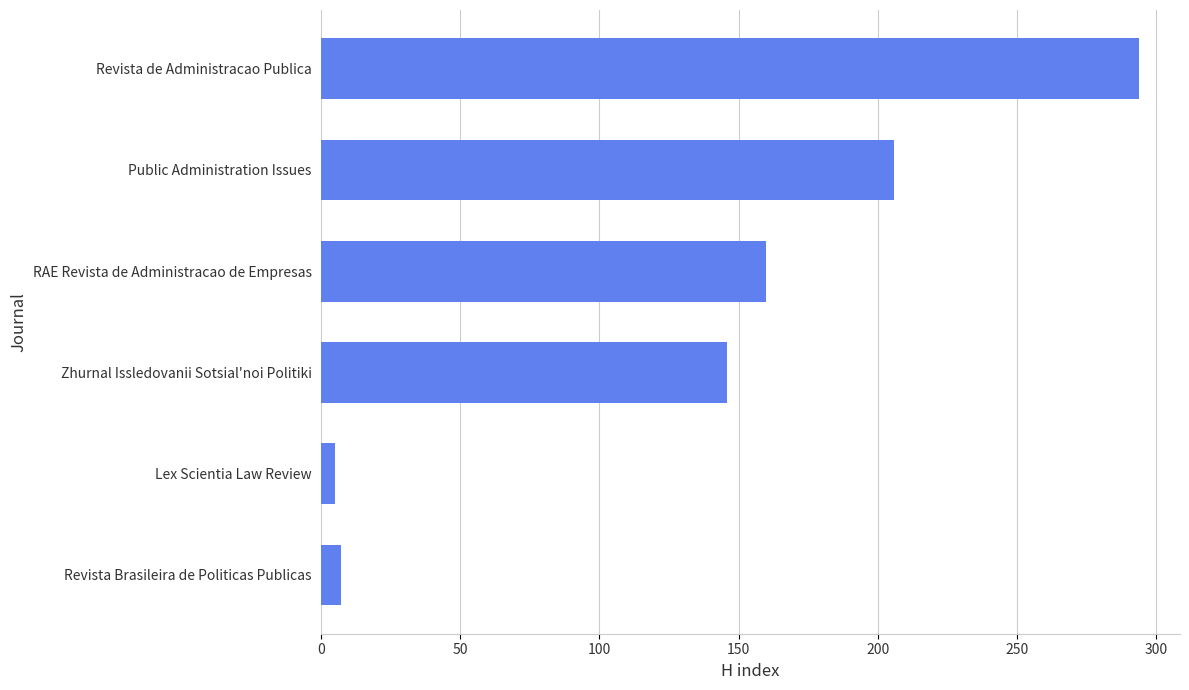

What is the label of the 2nd bar from the top?

Public Administration Issues